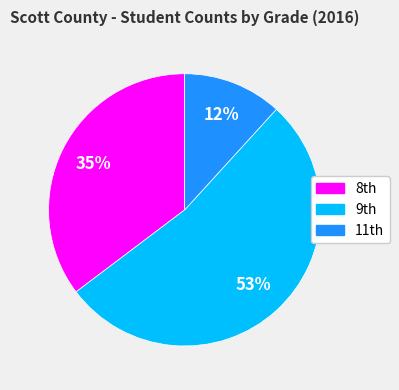

To the nearest percent, what is the difference between the largest and smallest slice percentages?

41%